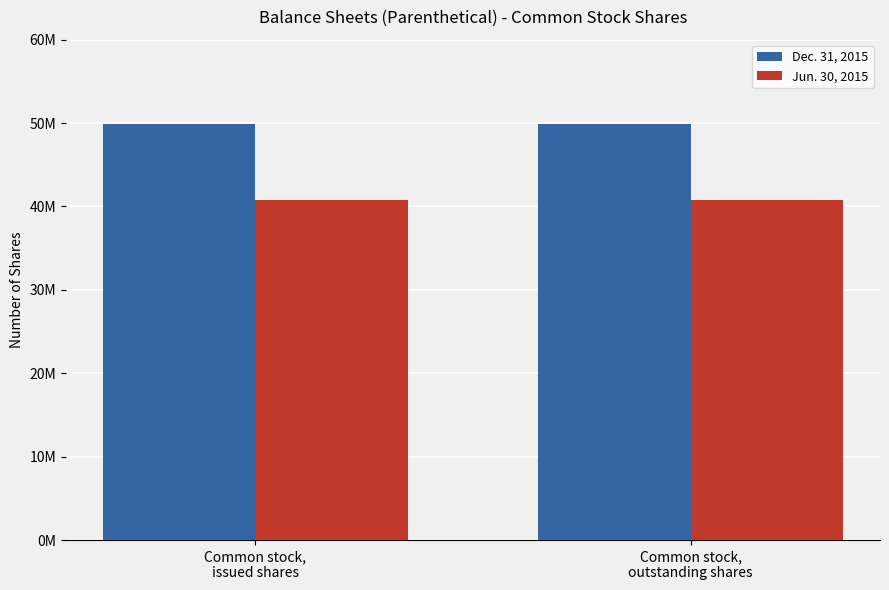

Does the chart contain any negative values?

No